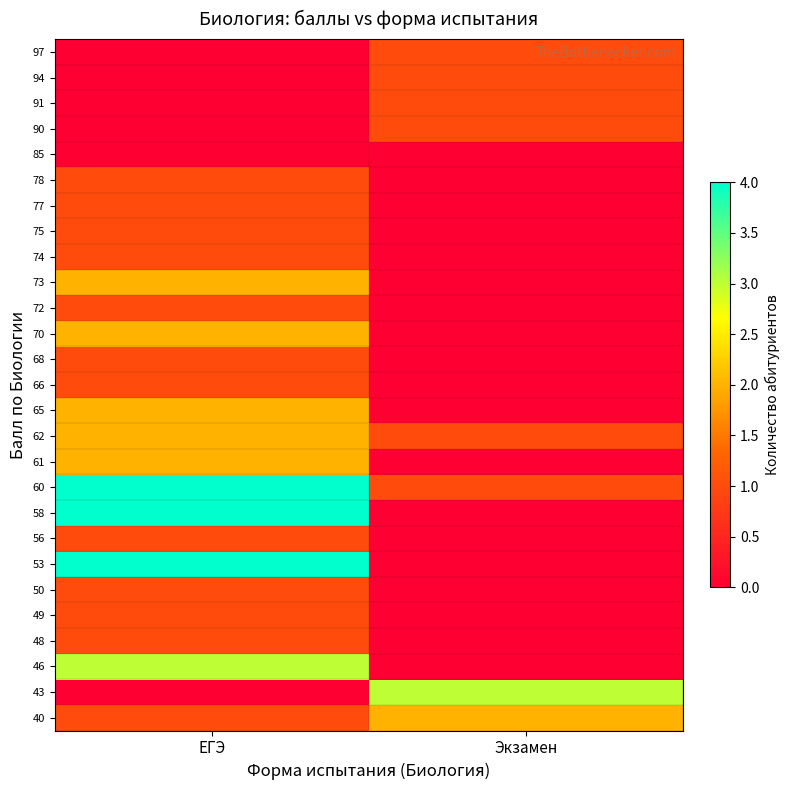

List the series in order of their peak value, highest first.

53, 58, 60, 43, 46, 40, 61, 62, 65, 70, 73, 48, 49, 50, 56, 66, 68, 72, 74, 75, 77, 78, 90, 91, 94, 97, 85